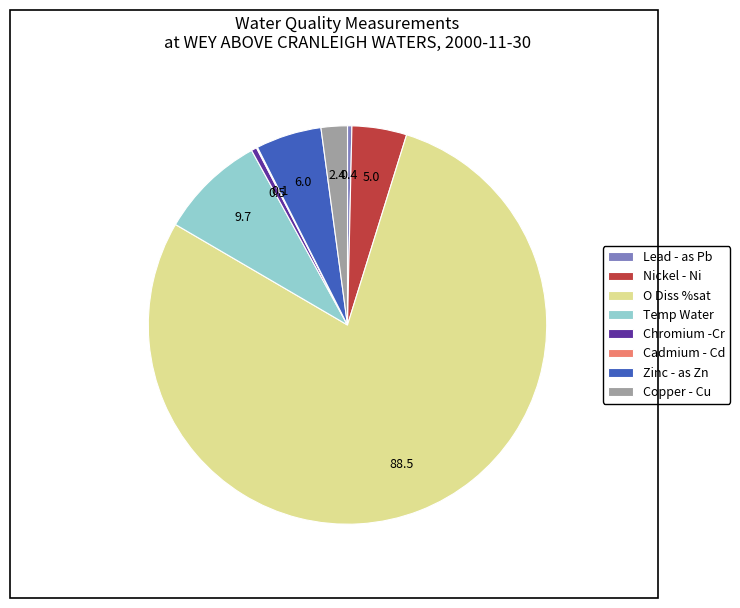

Is Chromium -Cr the majority of the pie?

No